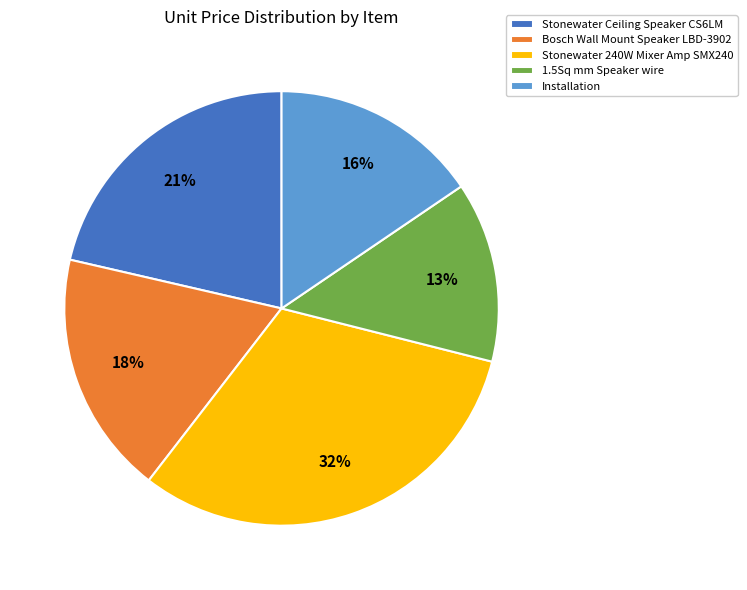

How many slices are in this pie chart?

5